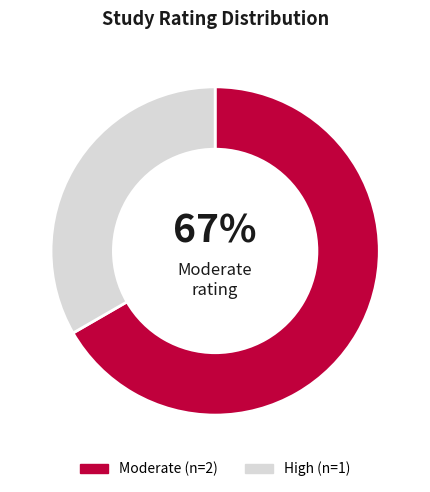

Is there any slice that represents more than half of the pie?

Yes